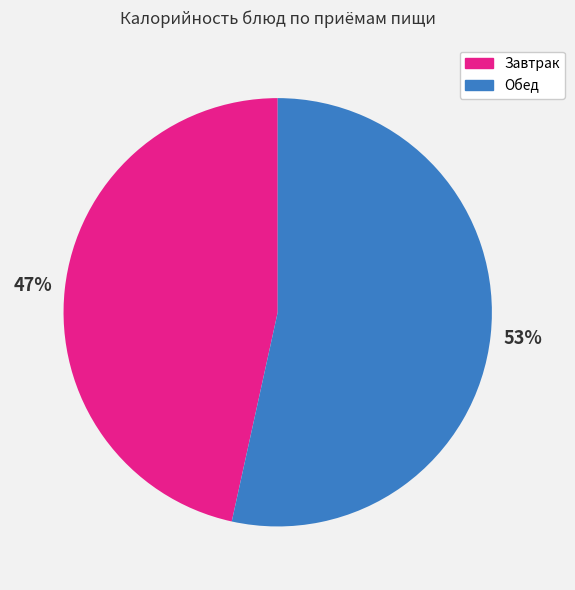

What is the largest slice in the pie chart?

Обед